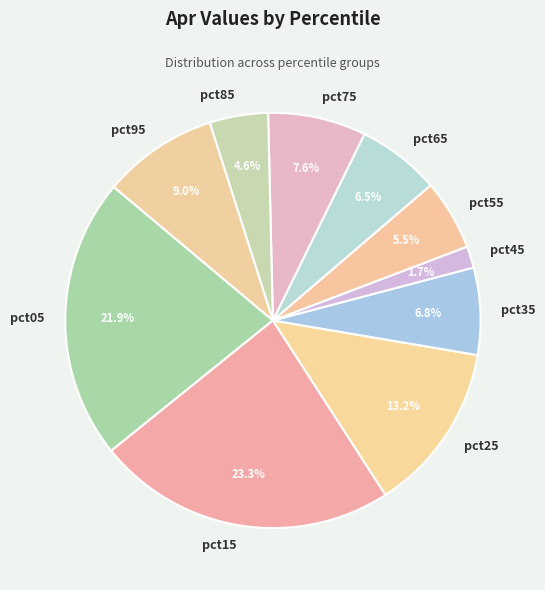

To the nearest percent, what percentage of the pie is pct95?

9%